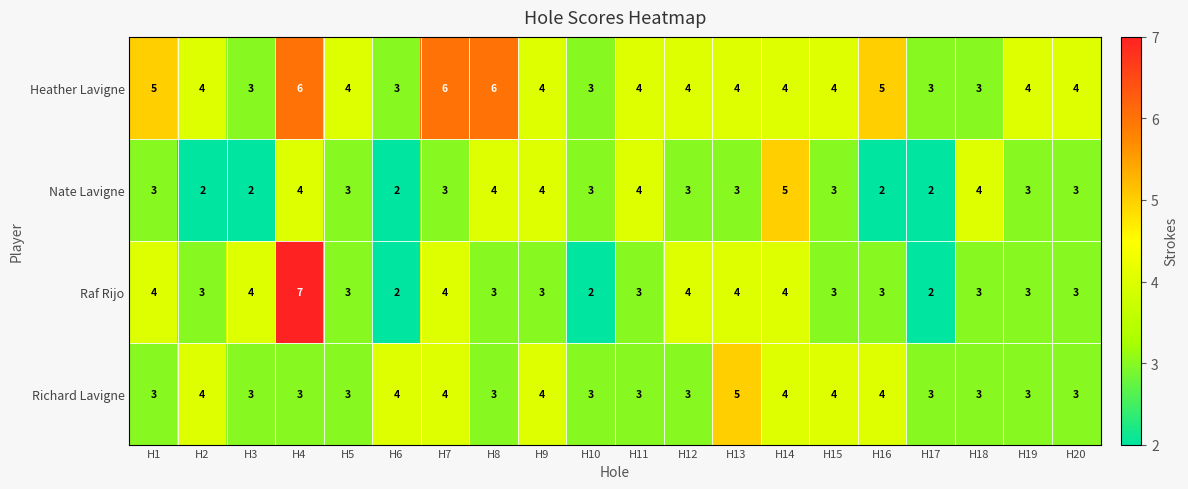

What is the average value of the Heather Lavigne series?

4